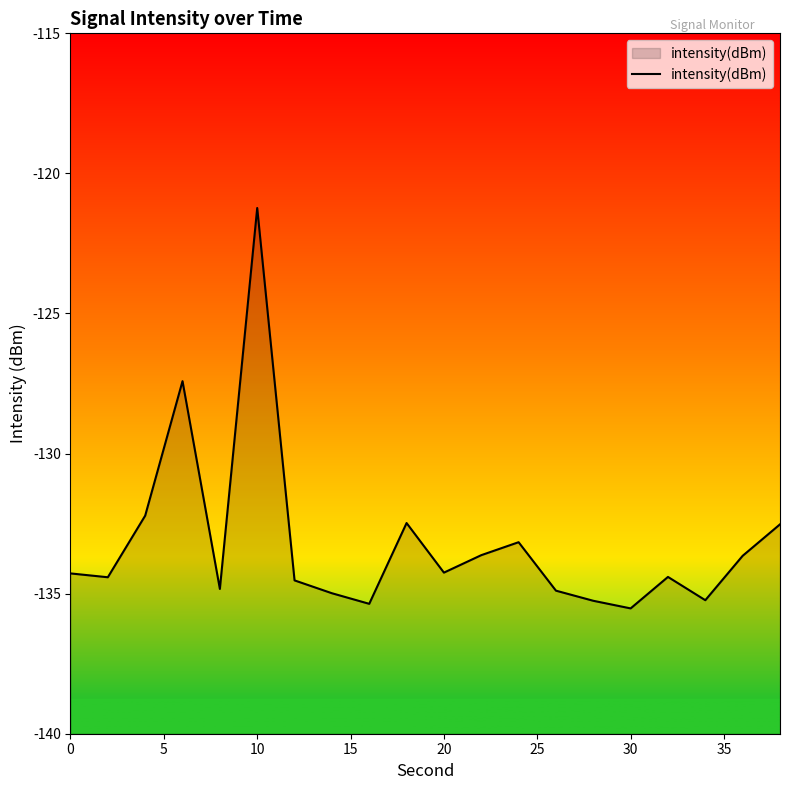

Reading right to left, what are all the values shown in this chart?

-132.5	-133.6	-135.2	-134.4	-135.5	-135.3	-134.9	-133.2	-133.6	-134.2	-132.5	-135.4	-135.0	-134.5	-121.2	-134.8	-127.4	-132.2	-134.4	-134.3